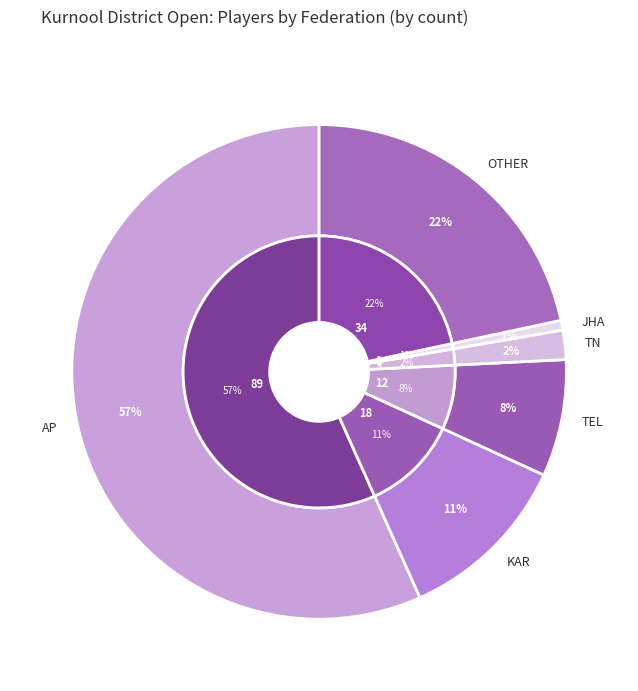

To the nearest percent, what is the difference between the JHA and AP slice percentages?

56%